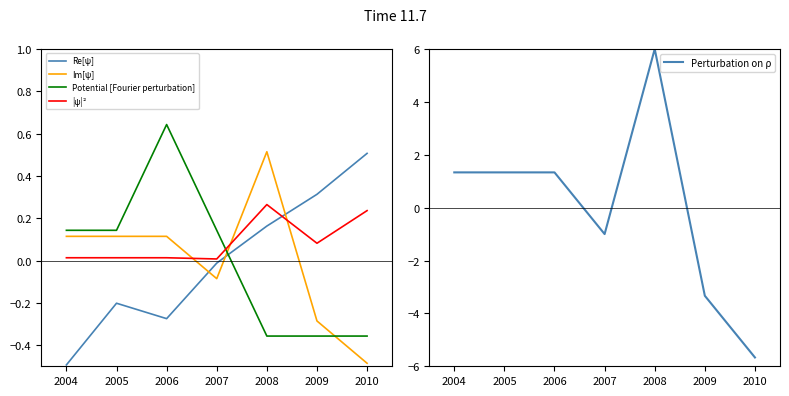

The value of Re[ψ] at 2004 is -0.2. True or false?

False